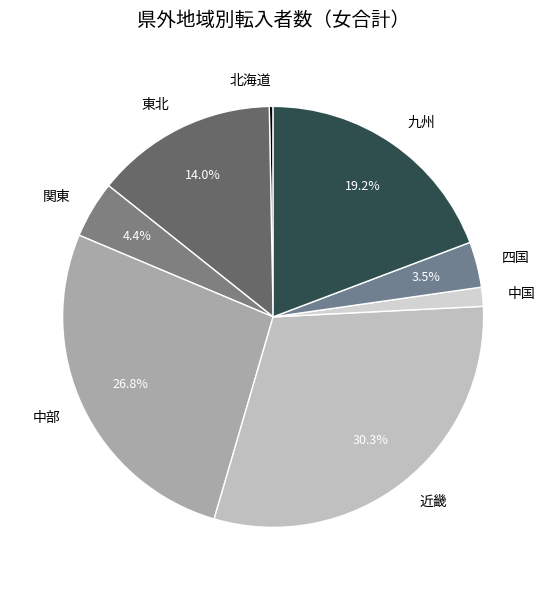

What percentage do 関東 and 中部 together represent?

31.2%